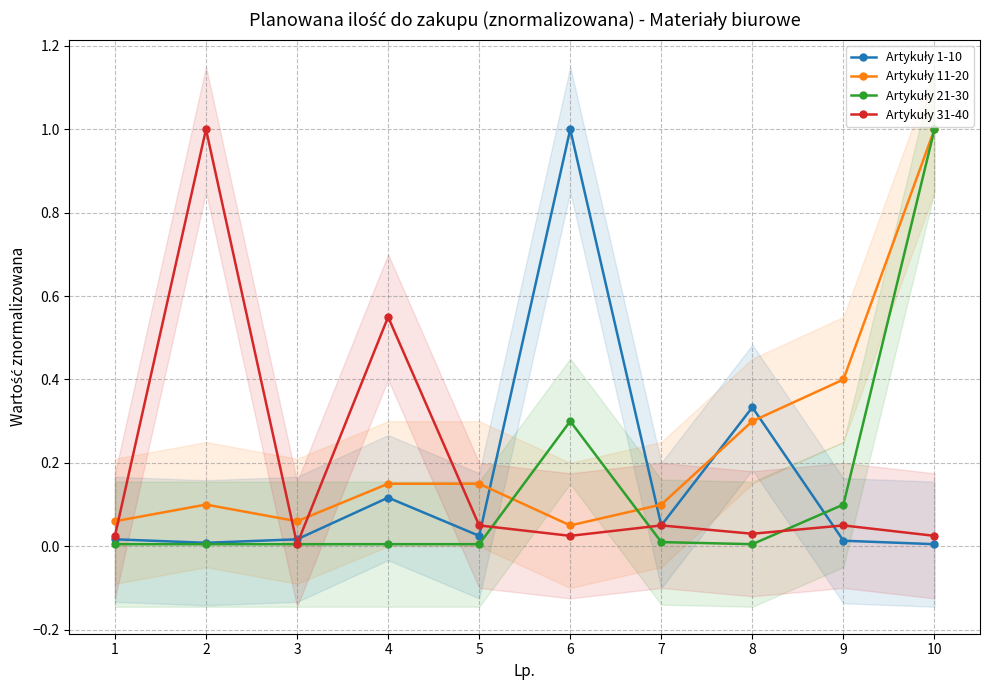

Where is the first local maximum for Artykuły 11-20?

2